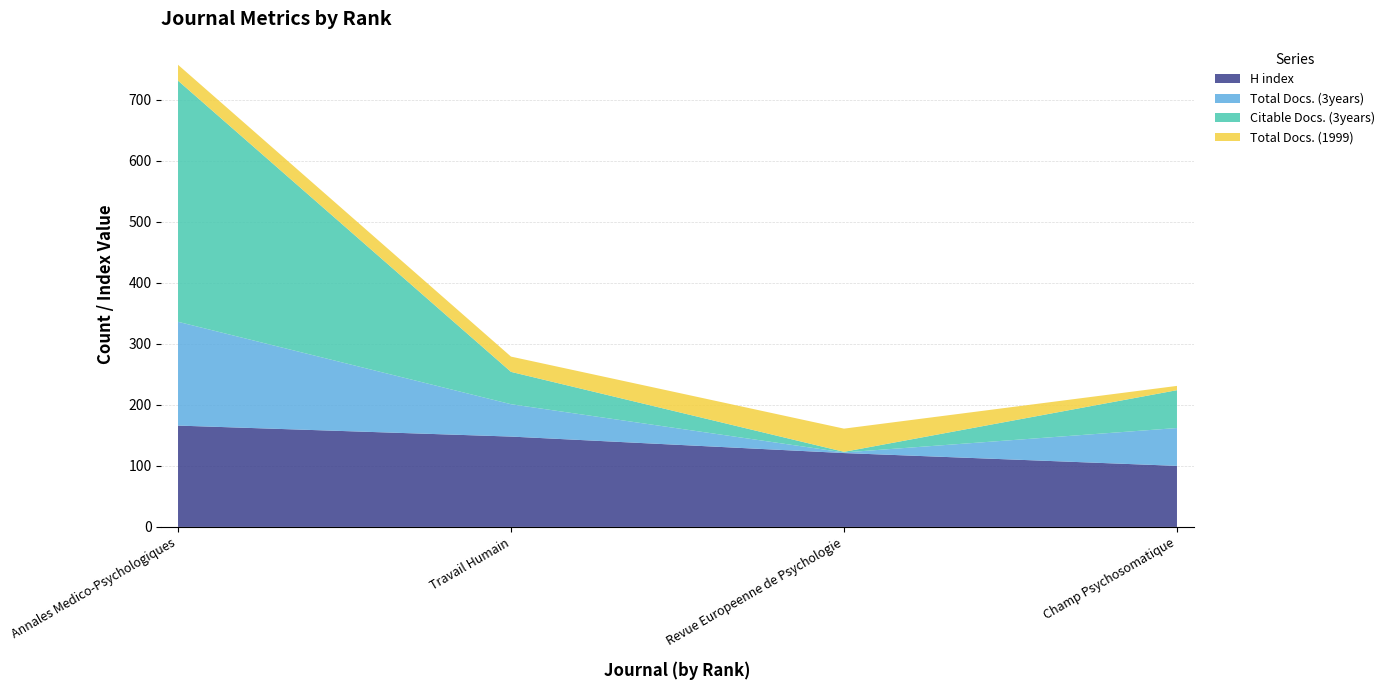

Between Annales Medico-Psychologiques and Champ Psychosomatique, which series saw the biggest shift?

Citable Docs. (3years)